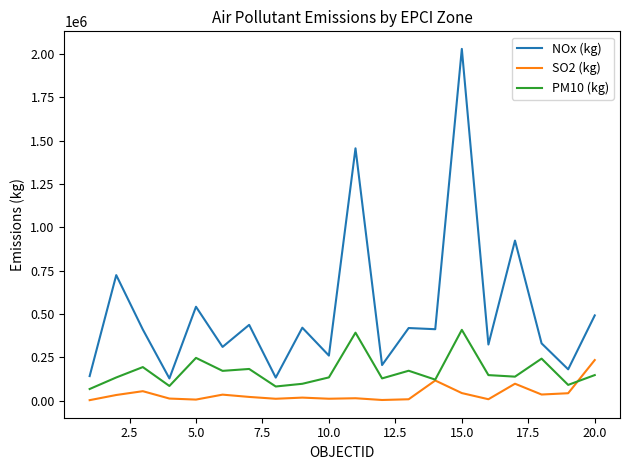

List the series in order of their overall mean, highest first.

NOx (kg), PM10 (kg), SO2 (kg)